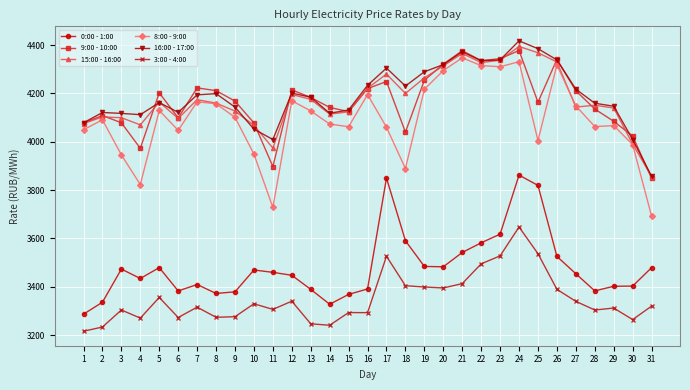

Which series has the largest total across all categories?

16:00 - 17:00